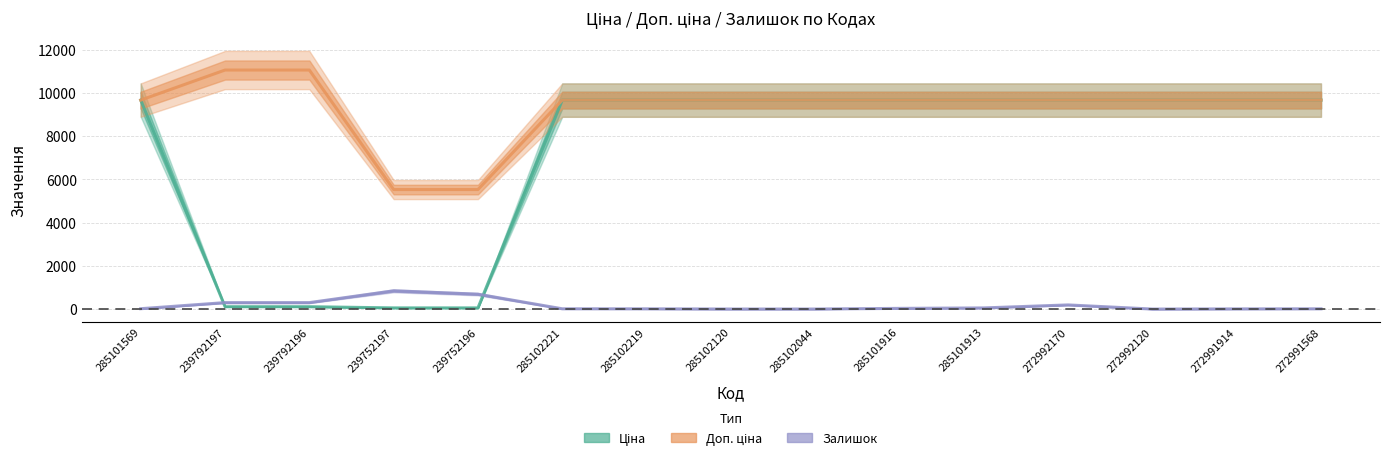

True or false: Ціна has a value of 55.3 at 239752197.

True